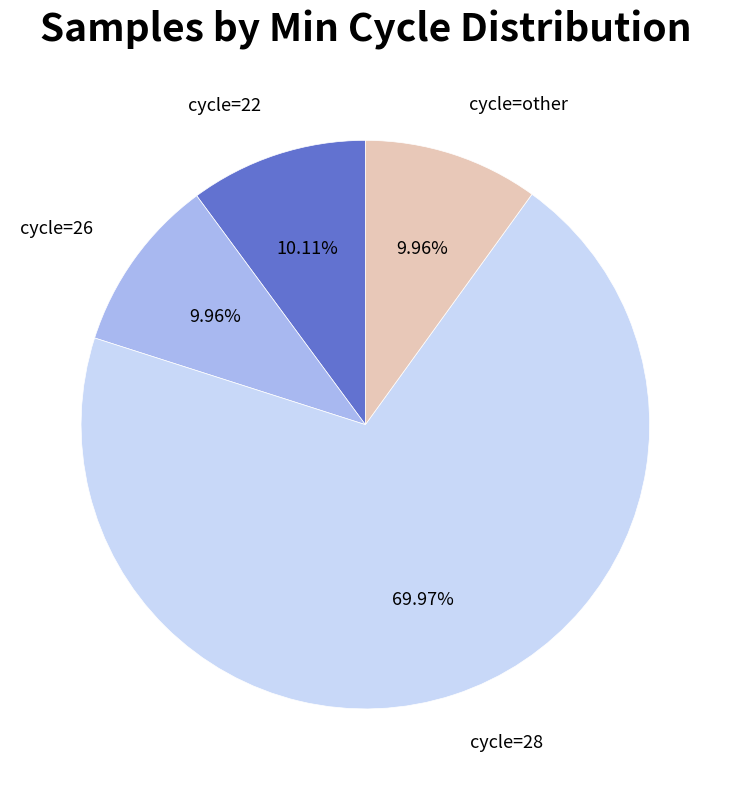

Is there any slice that represents more than half of the pie?

Yes